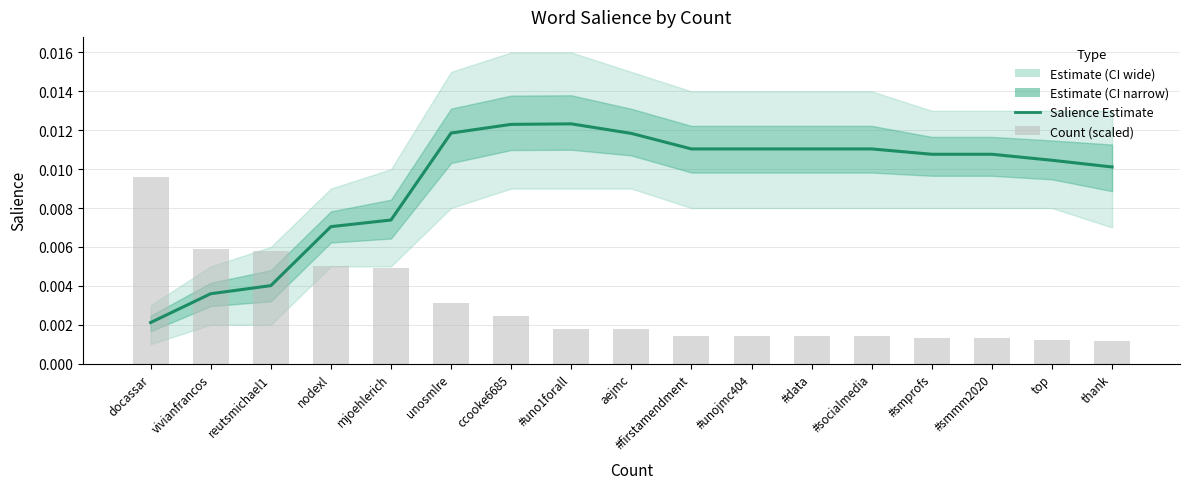

Is it true that Salience Estimate equals 0.0 at reutsmichael1?

True